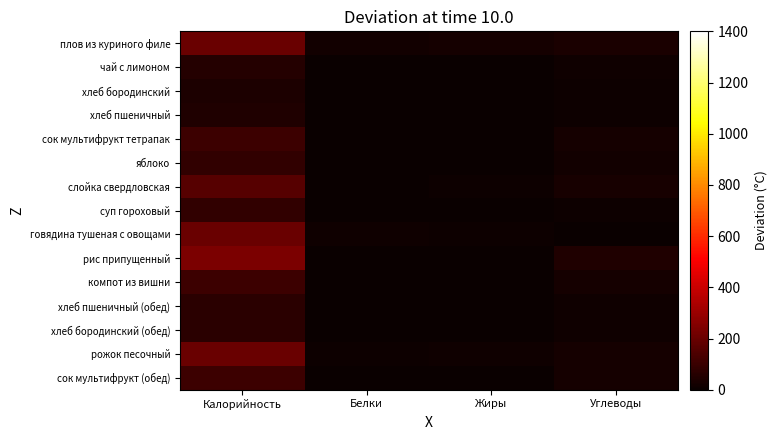

Which series has the largest total across all categories?

рис припущенный